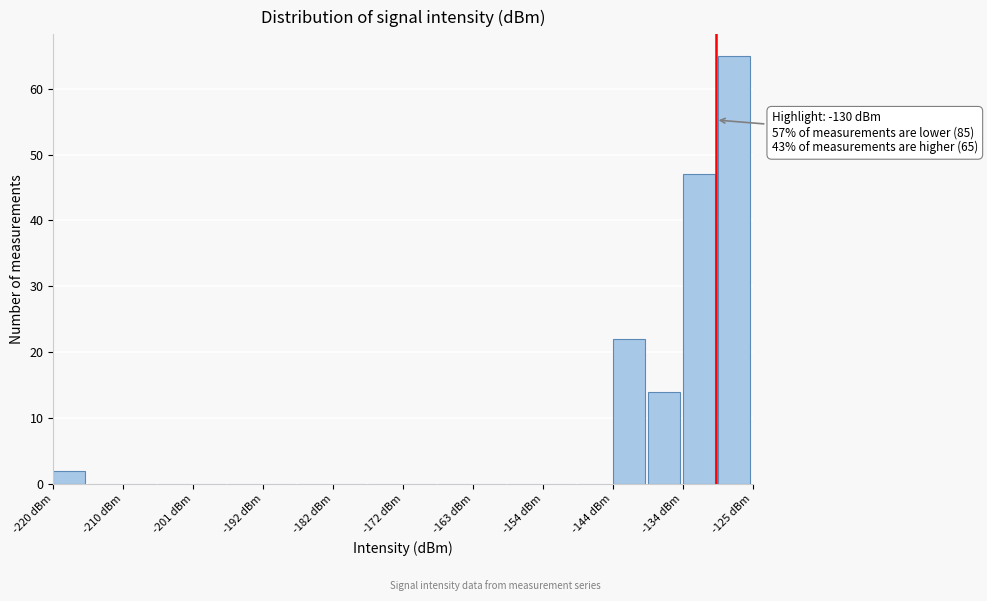

Over which range of the x-axis is the bar tallest?

-130 to -125